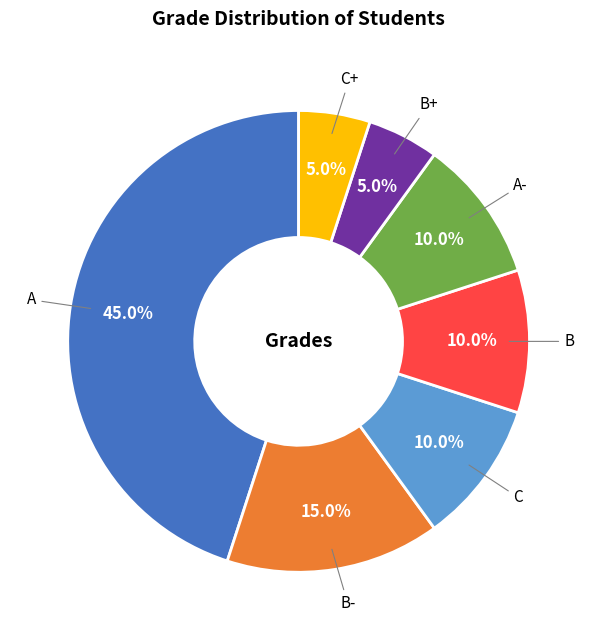

Between B- and C, which is larger?

B-